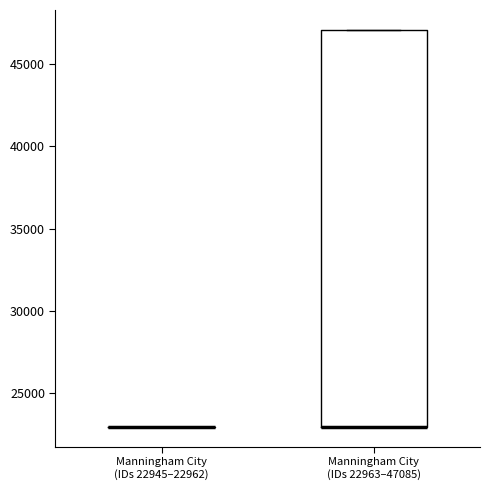

Reading left to right, read every box against the y-axis: the position of its median line, the range the box covers, and the ends of its whiskers. The values are not printed on the chart, so give them approximately, as read against the axis.

Manningham City (IDs 22945–22962): box collapsed to a line at 23000, whiskers 23000 to 23000
Manningham City (IDs 22963–47085): median 23000 (drawn on the box's lower edge), box 23000 to 47000, whiskers 23000 to 47000